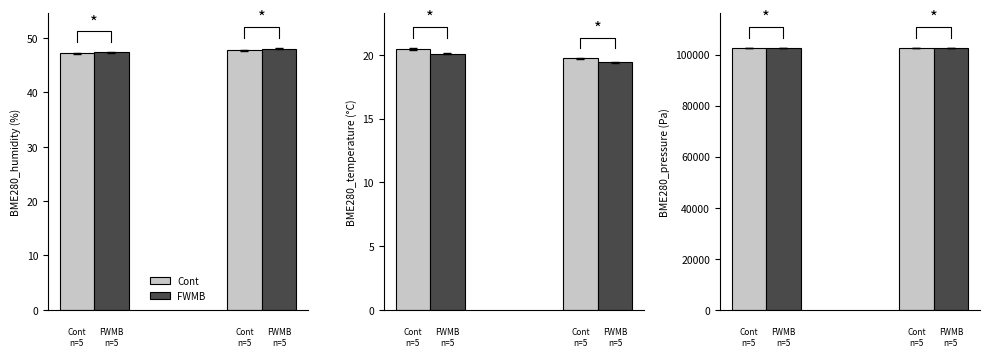

Which series has the largest total across all categories?

BME280_pressure